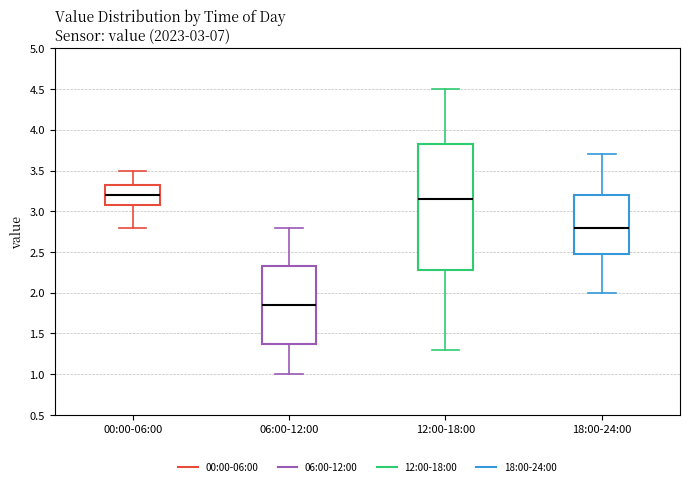

Which box's median line is the lowest?

06:00-12:00